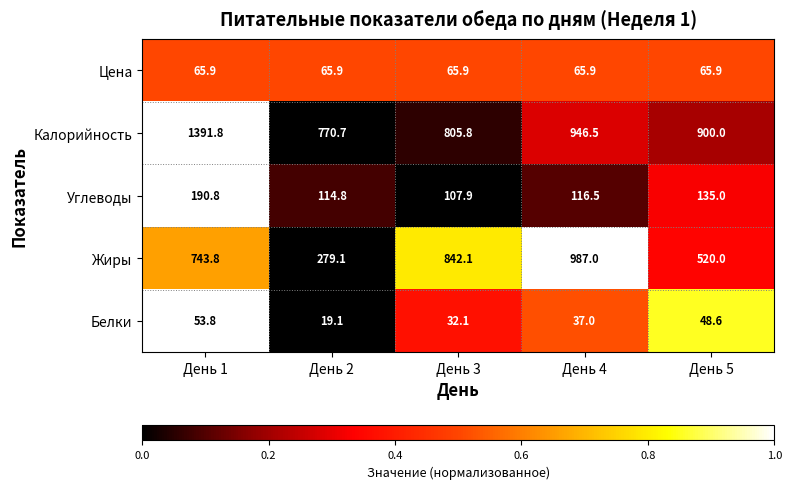

Rank the series by their maximum value, from highest to lowest.

Калорийность, Жиры, Углеводы, Цена, Белки